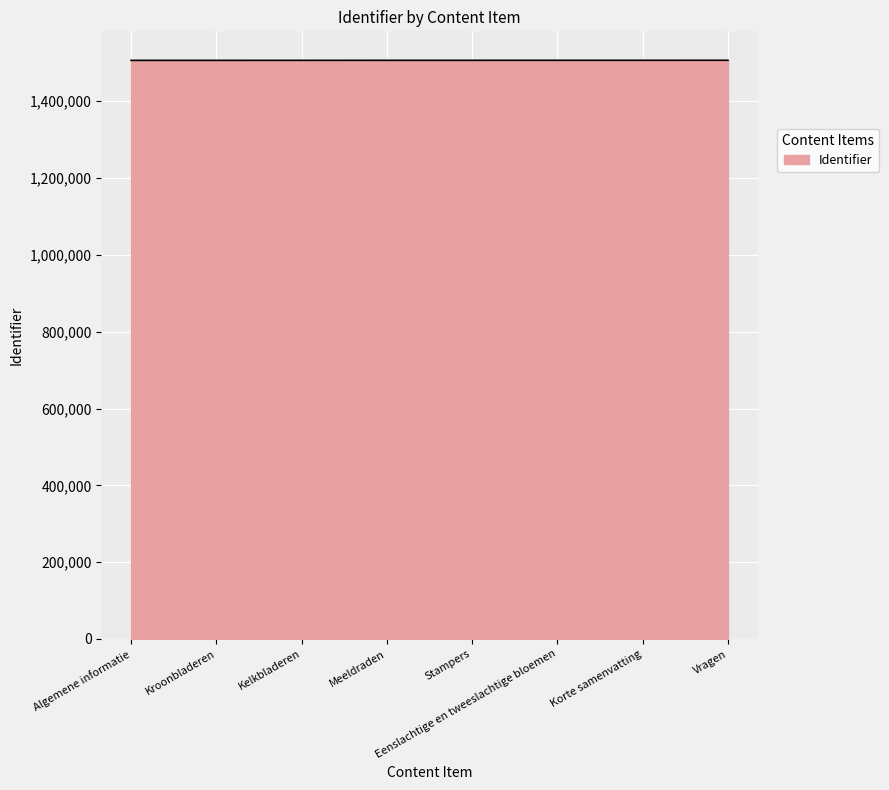

What is the maximum value shown in the chart?

1506805.0